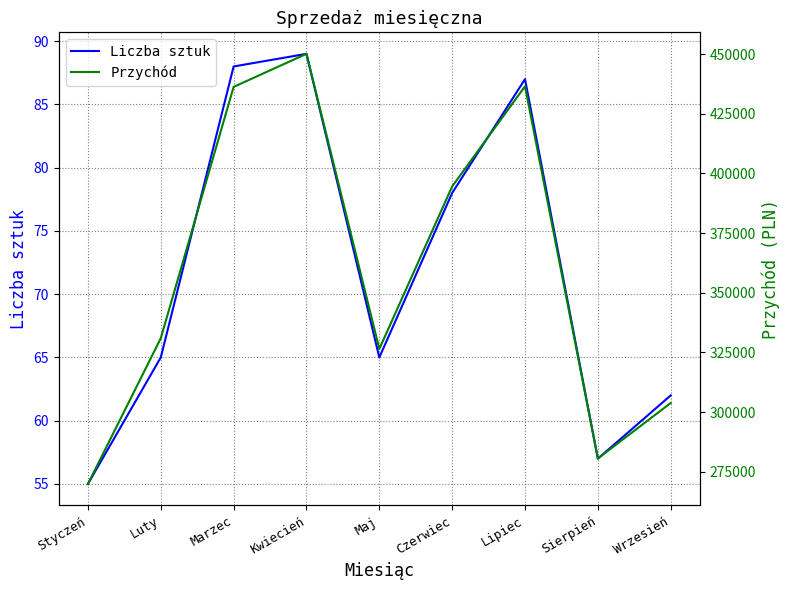

At which category does Przychód reach its first local valley?

Maj